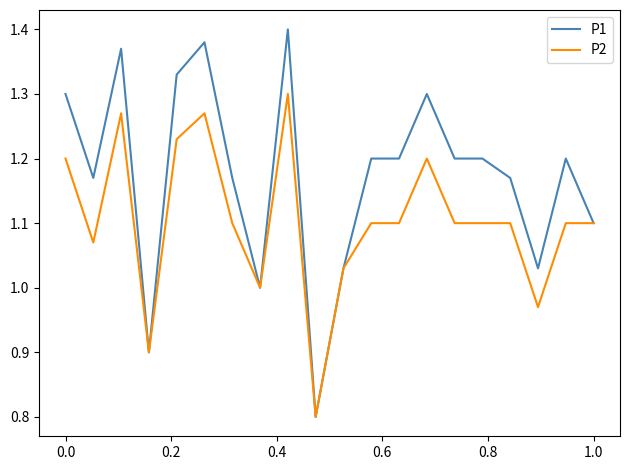

Which series has the largest range (max minus min)?

P1